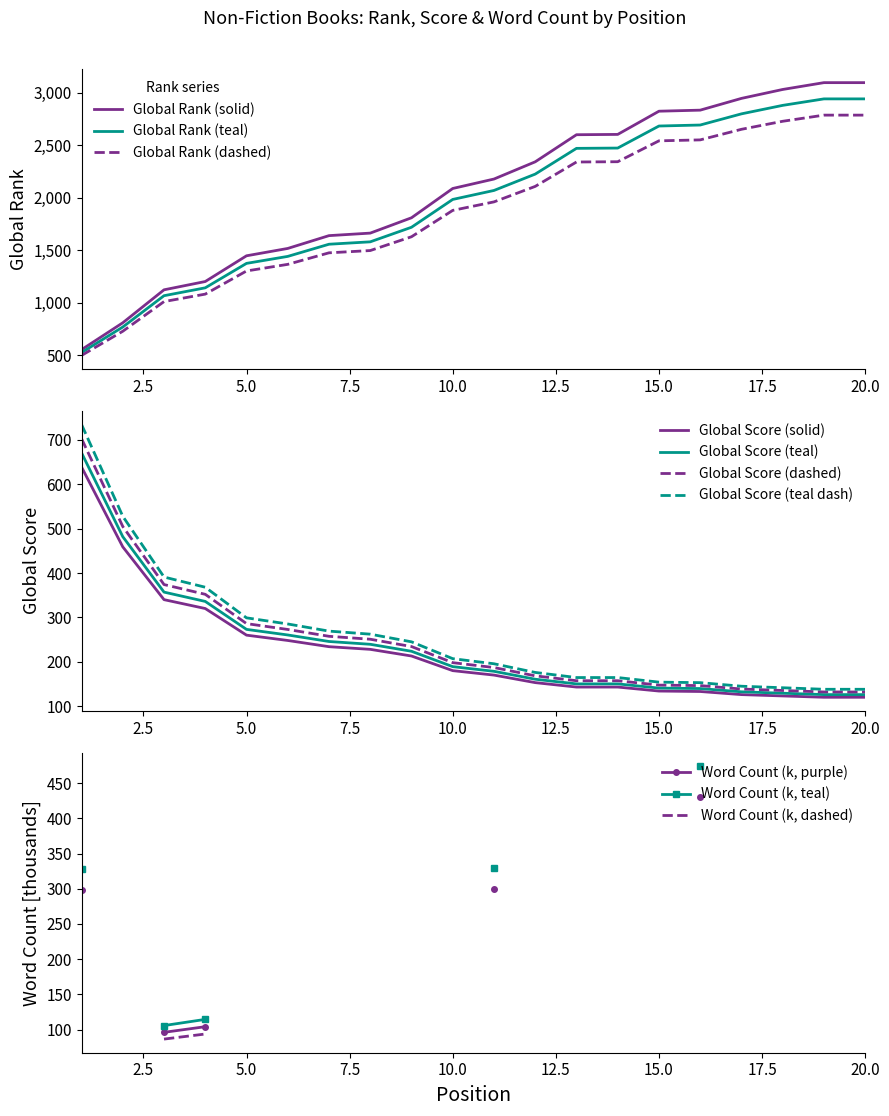

True or false: Global Score (solid) and Global Score (teal dash) intersect in this chart.

False